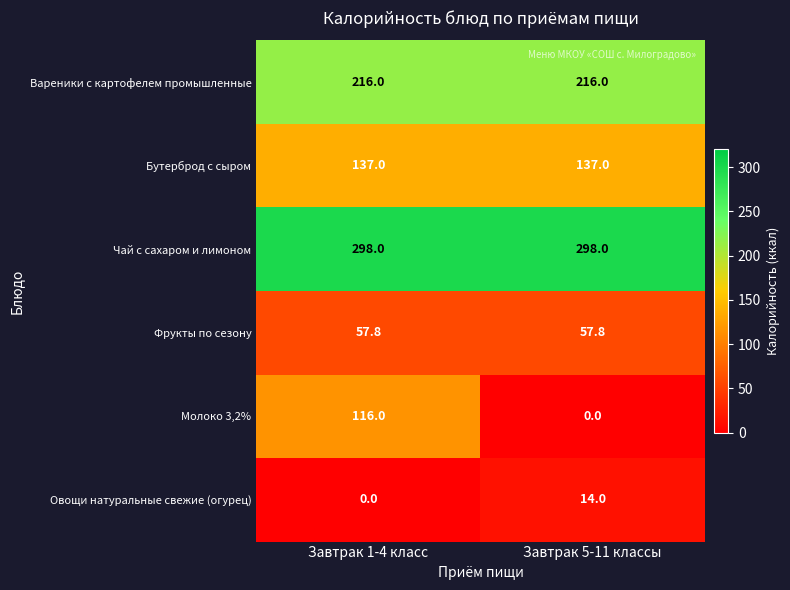

What is the sum of all Молоко 3,2% values?

116.0